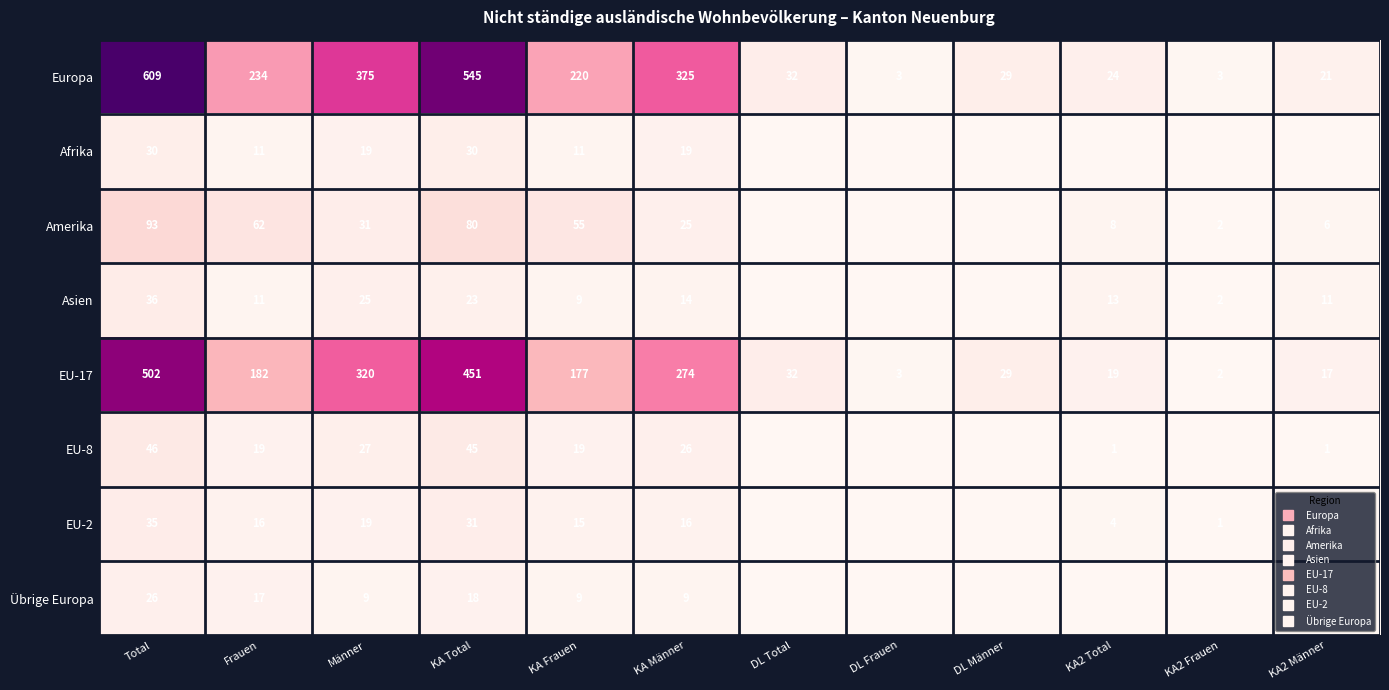

Rank the series by their maximum value, from lowest to highest.

Übrige Europa, Afrika, EU-2, Asien, EU-8, Amerika, EU-17, Europa